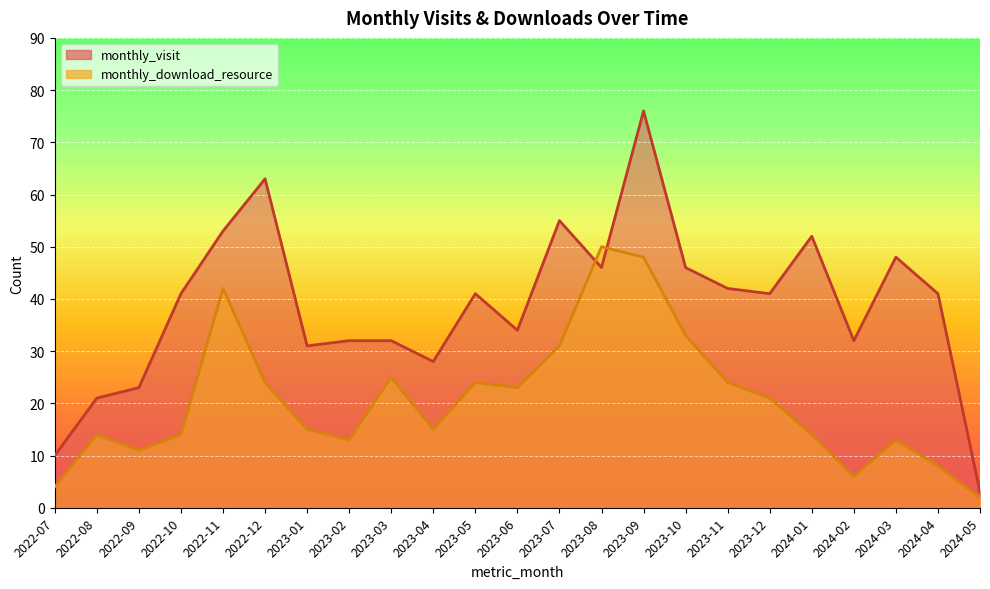

What is the label of the 19th point from the right?

2022-11